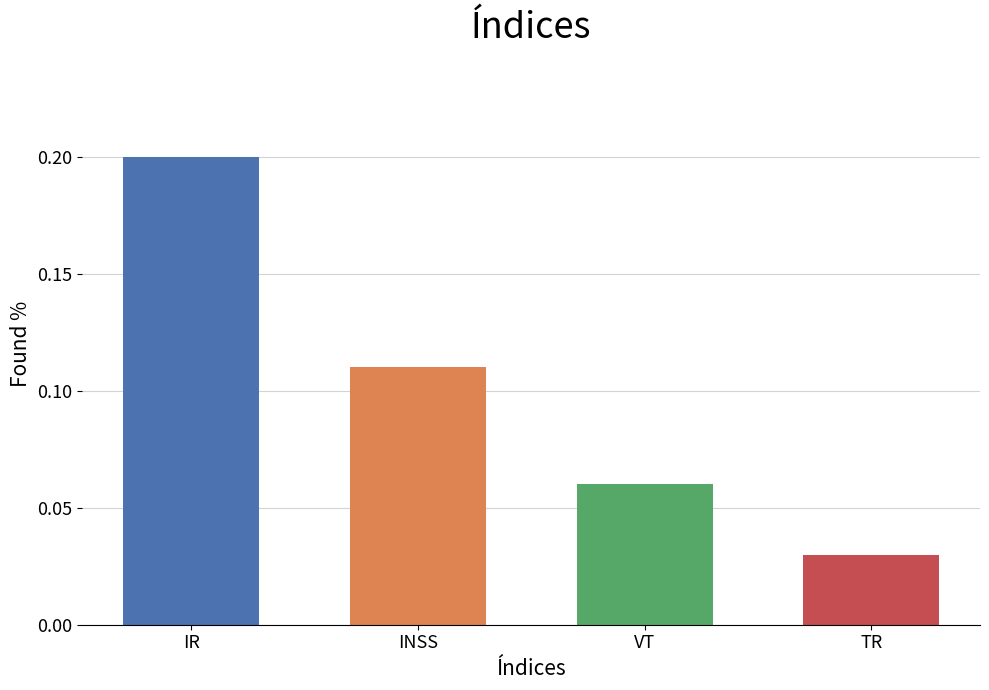

What is the label of the 3rd bar from the left?

VT